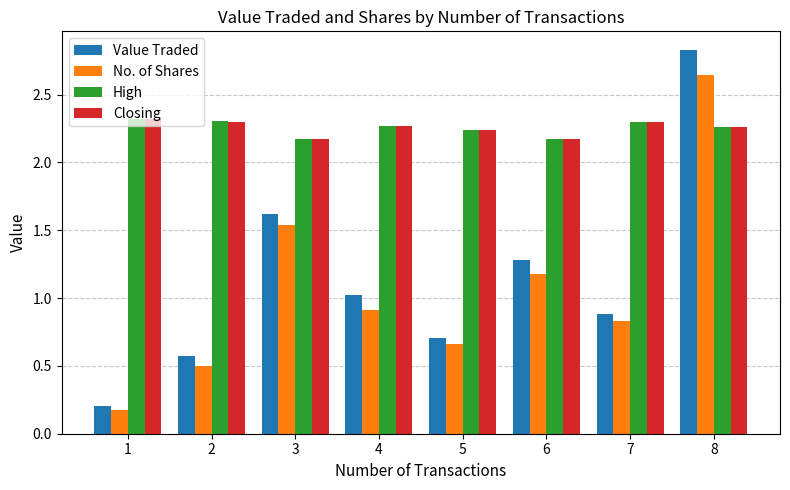

At which category does the chart reach its minimum across all series?

1